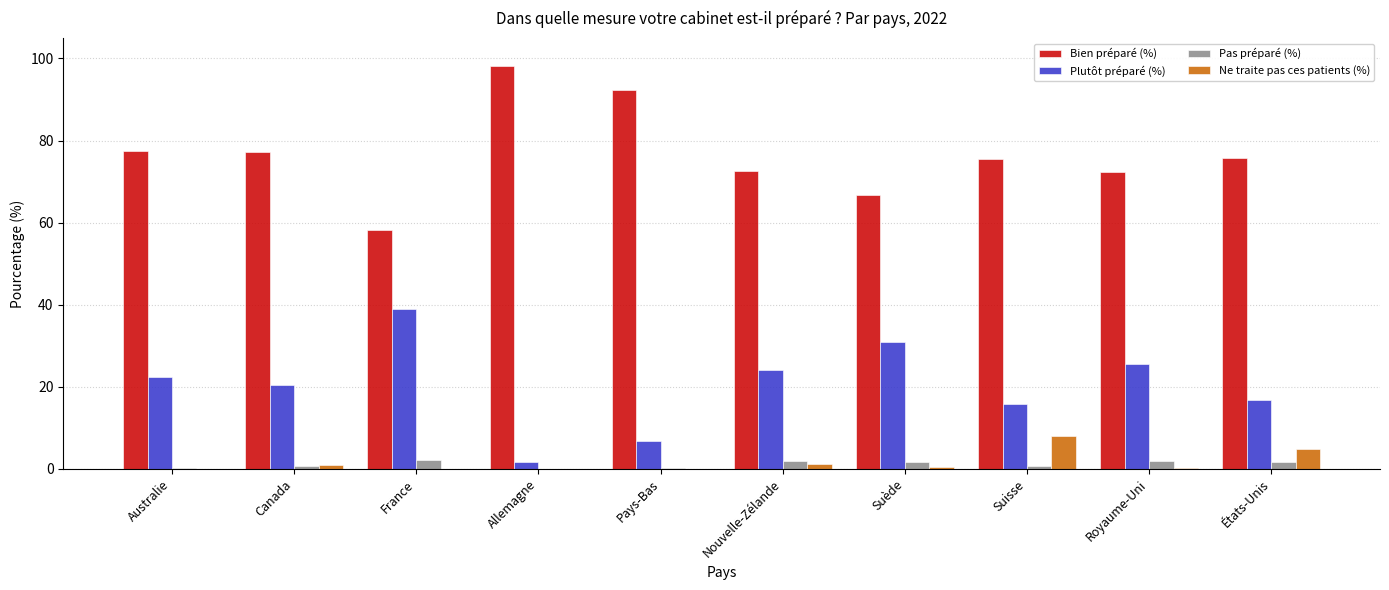

Which series has the largest total across all categories?

Bien préparé (%)